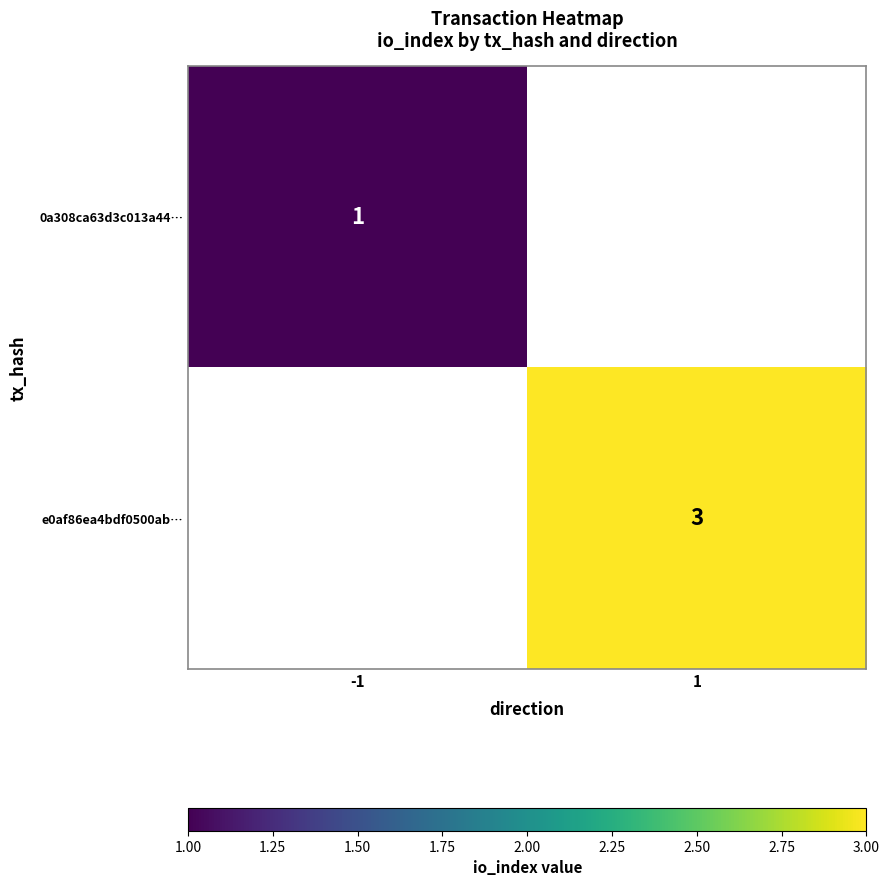

The 0a308ca63d3c013a44… series shows 1 at -1. True or false?

True